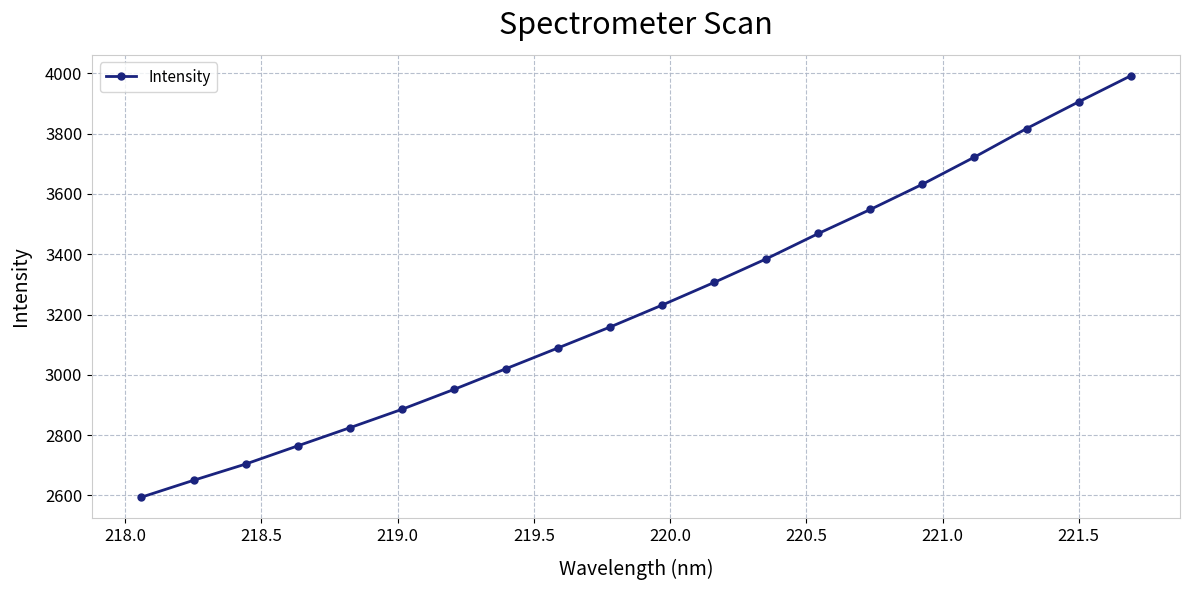

What is the smallest value displayed?

2594.0